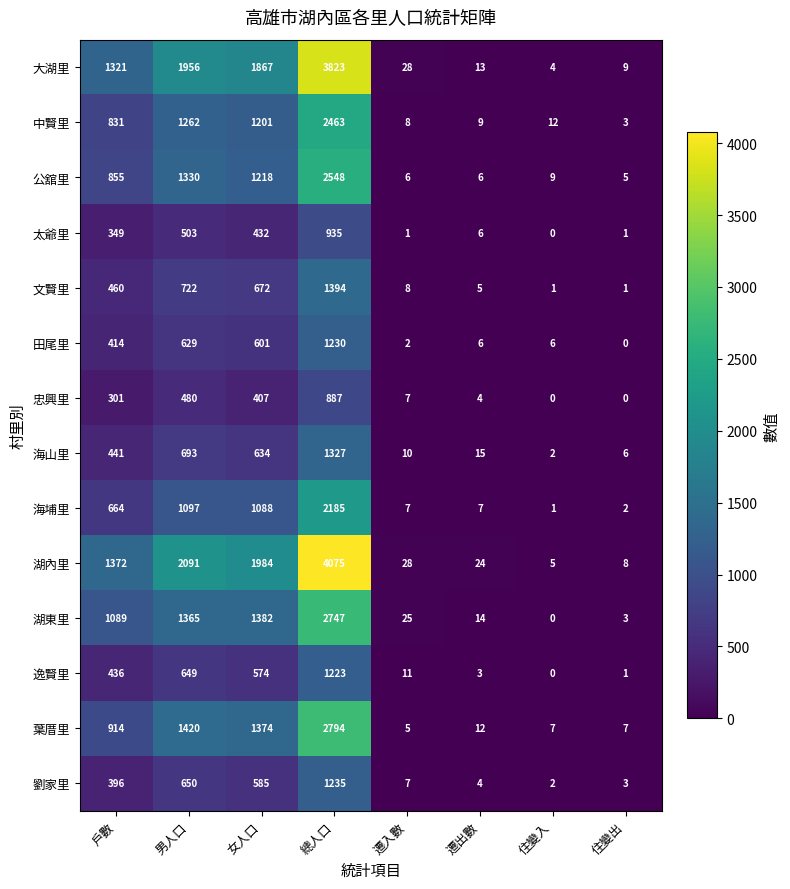

At how many categories does at least one series exceed 3665?

1